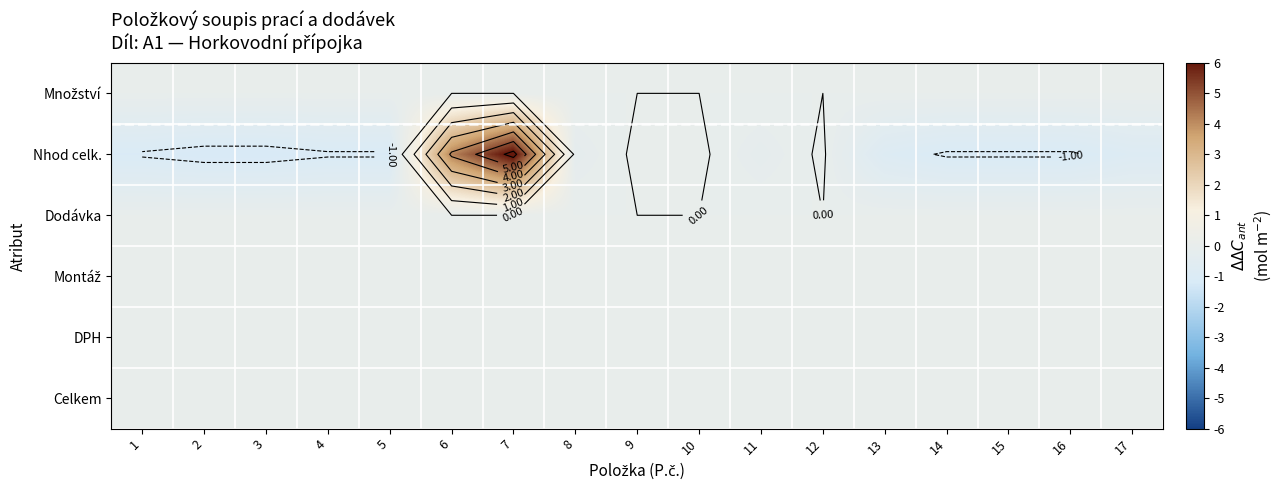

What is the spread (max minus min) of values at 11?

0.2